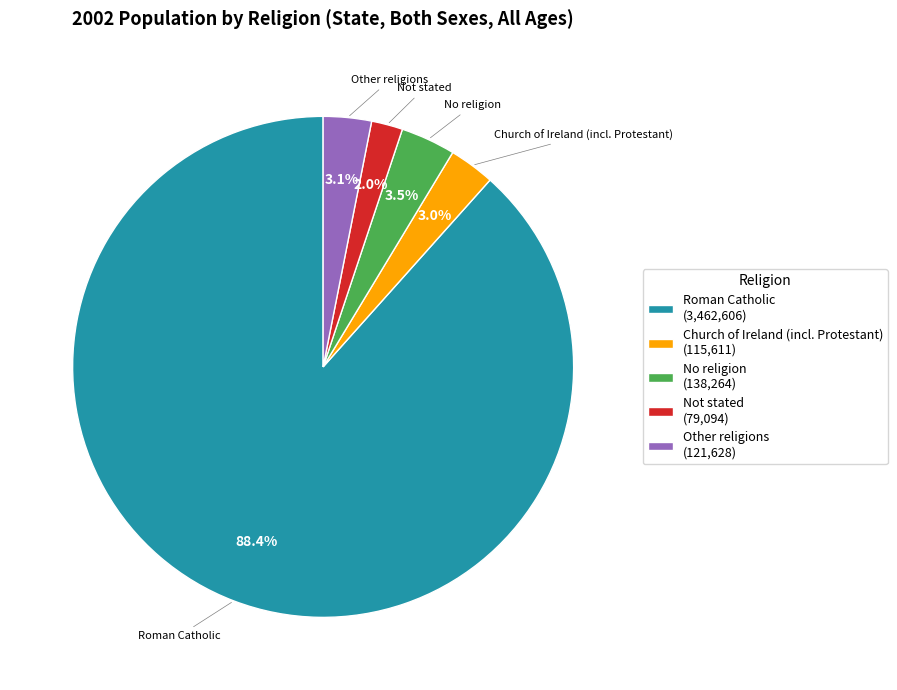

Count the number of slices in the pie.

5